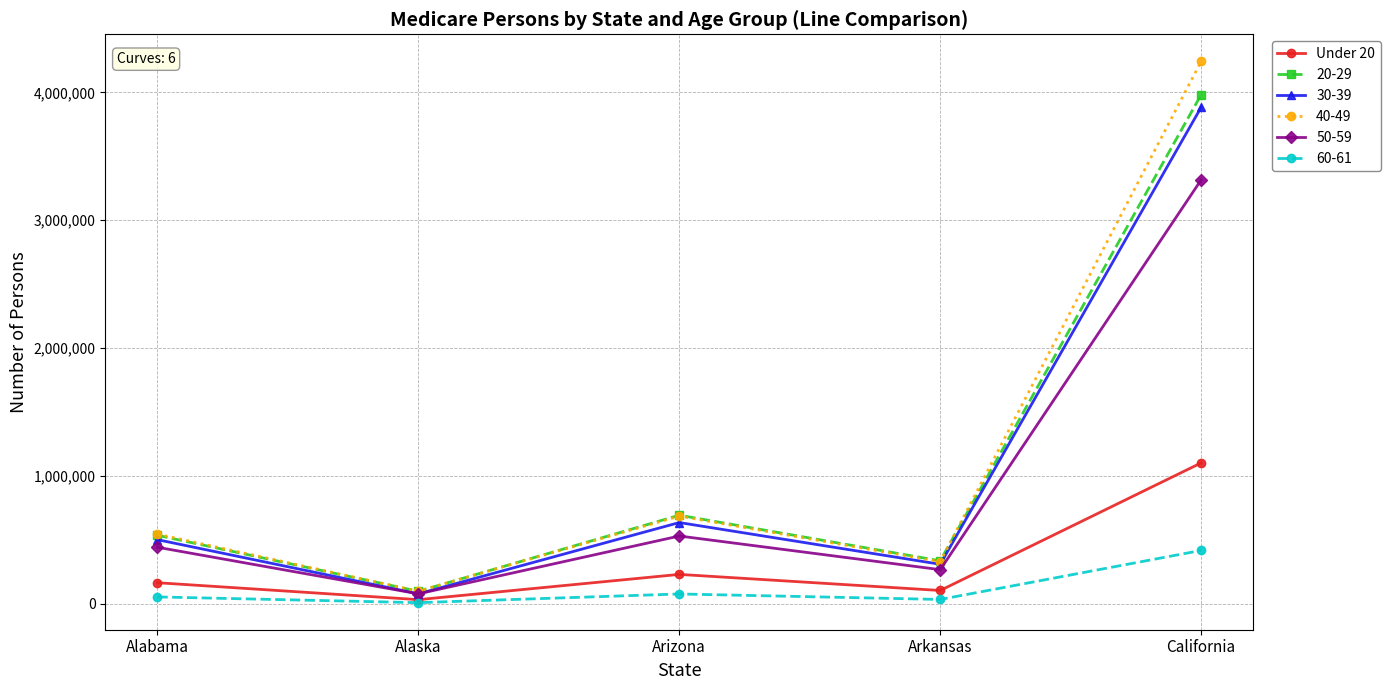

What is the label of the 1st point from the left?

Alabama